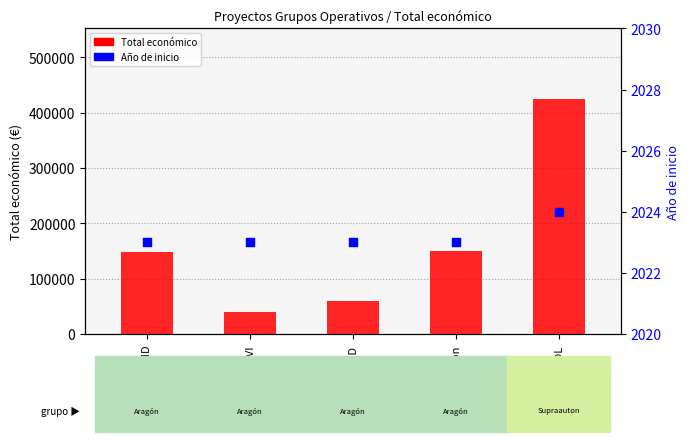

What are all the series names shown in the legend?

Total económico, Año de inicio